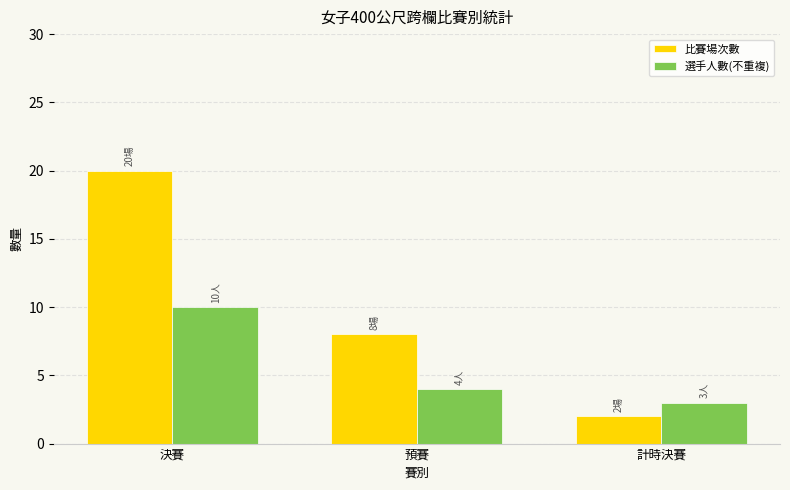

Reading right to left, transcribe all the data shown in this chart.

比賽場次數: 2	8	20
選手人數(不重複): 3	4	10